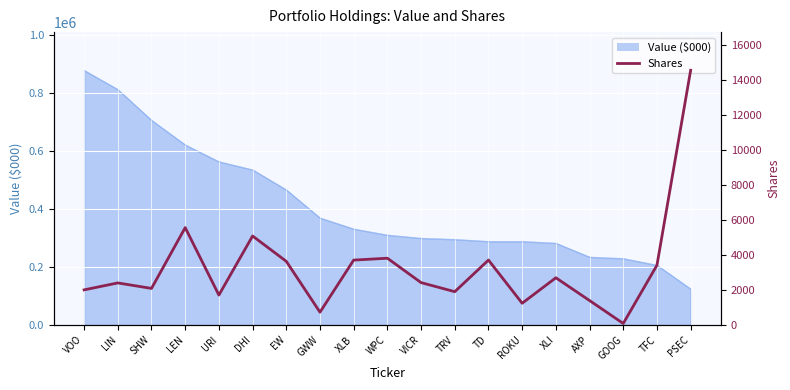

What is the minimum value for Value ($000)?

124000